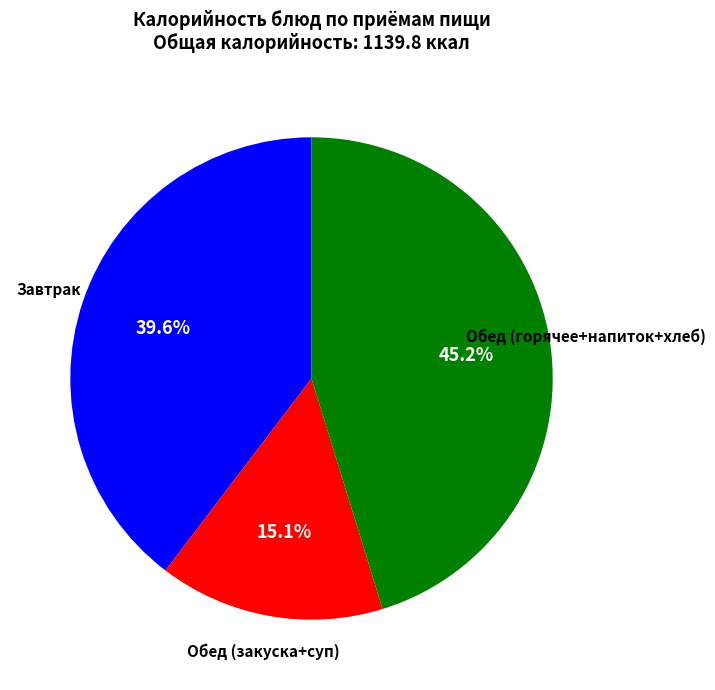

How many slices are in this pie chart?

3